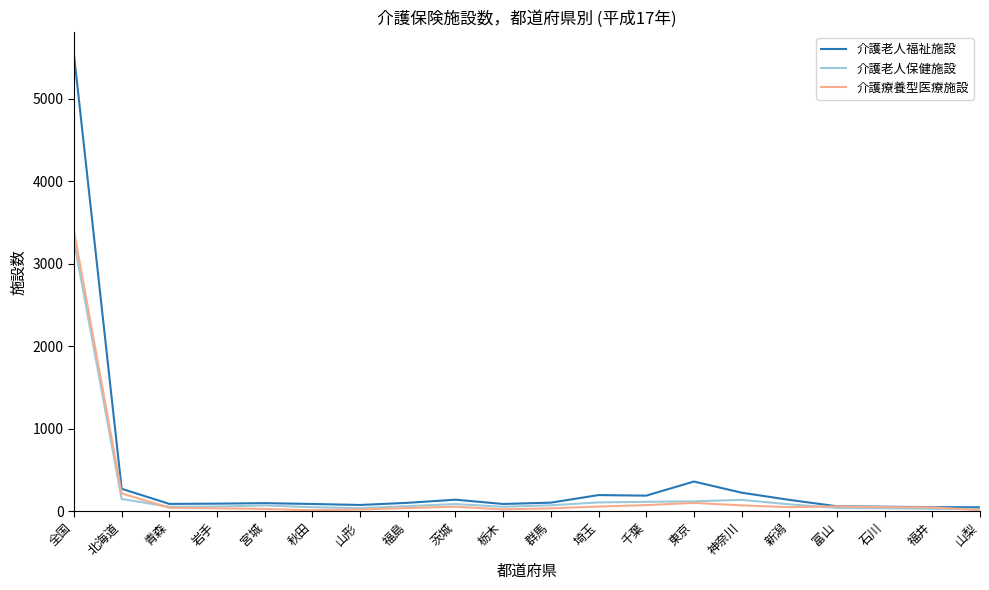

Which series has the largest range (max minus min)?

介護老人福祉施設